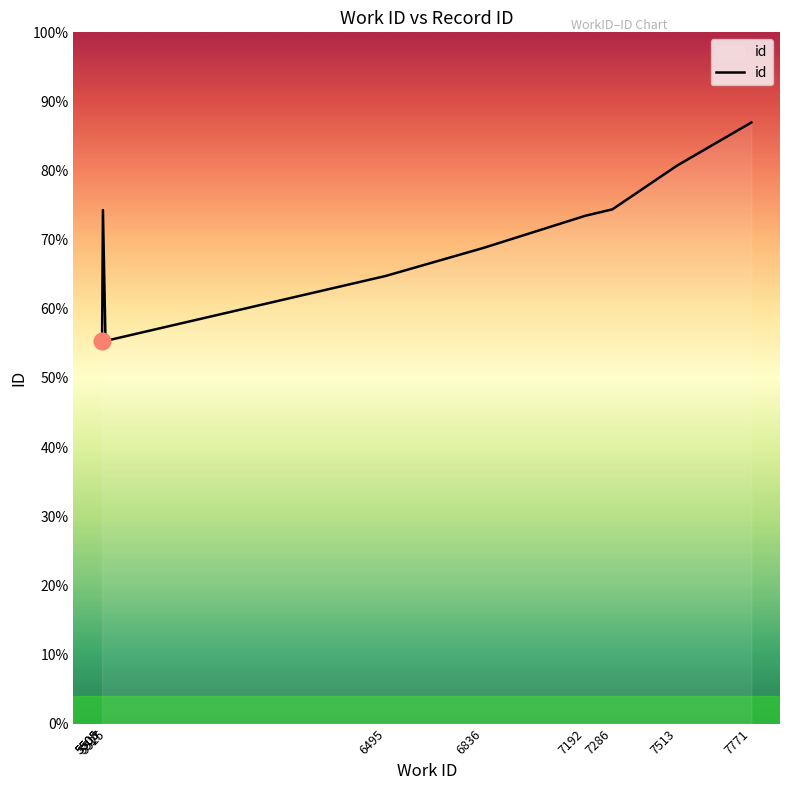

Reading left to right, what are all the values shown in this chart?

5505=14770	5508=19815	5517=14776	5525=14788	6495=17274	6836=18355	7192=19597	7286=19844	7513=21540	7771=23195